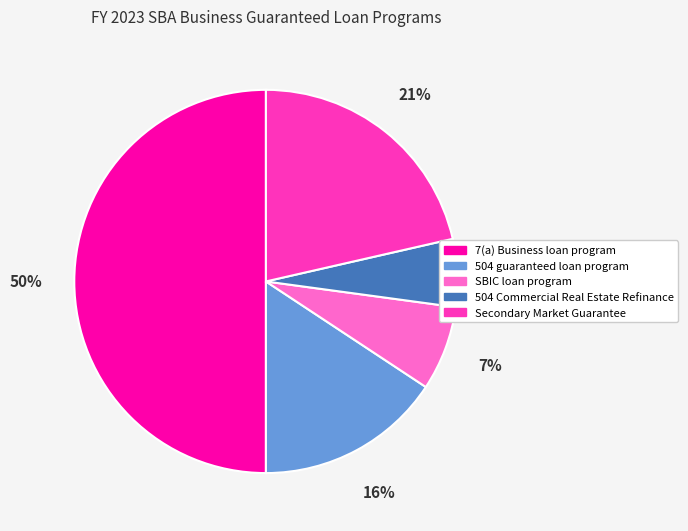

Approximately how many times larger is the value at 504 Commercial Real Estate Refinance compared to 7(a) Business loan program?

0.1